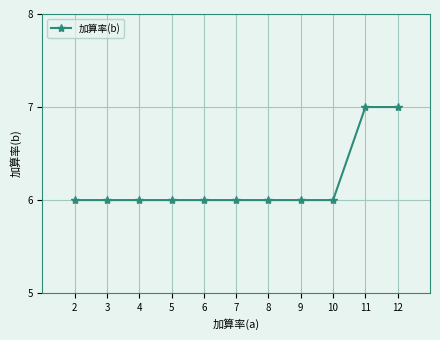

What is the change in value from 8 to 12?

+1